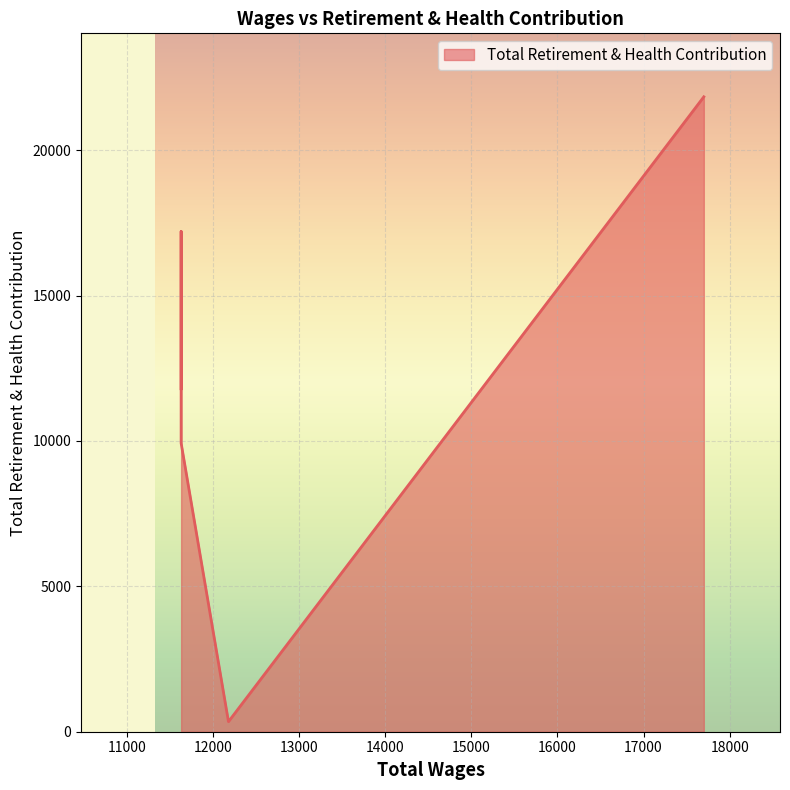

List the labels in order of value, smallest first.

12178.0, 11628.0, 11628.0, 11628.0, 17700.0